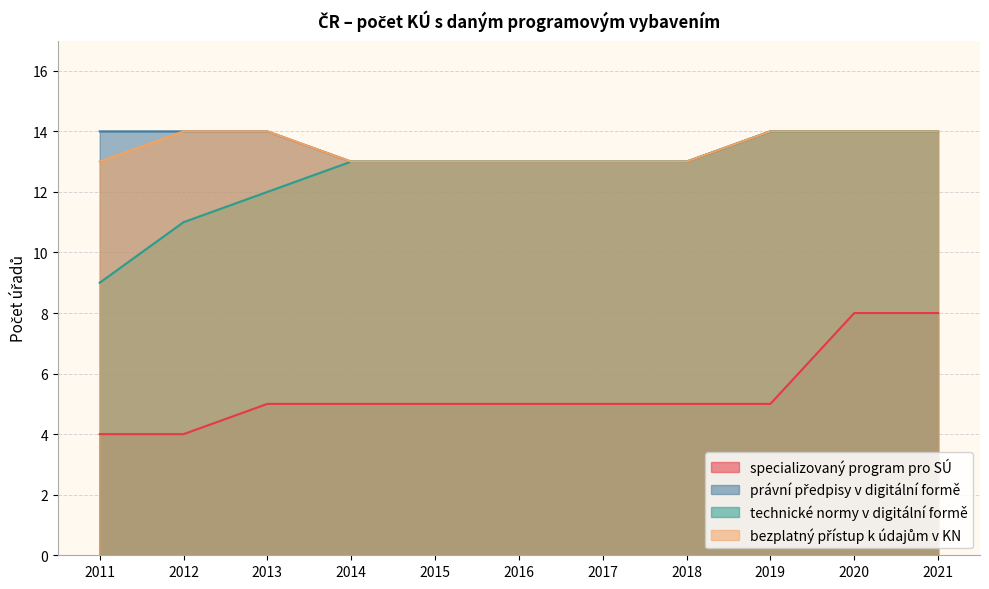

What is the difference between the maximum and minimum values in the specializovaný program pro SÚ series?

4